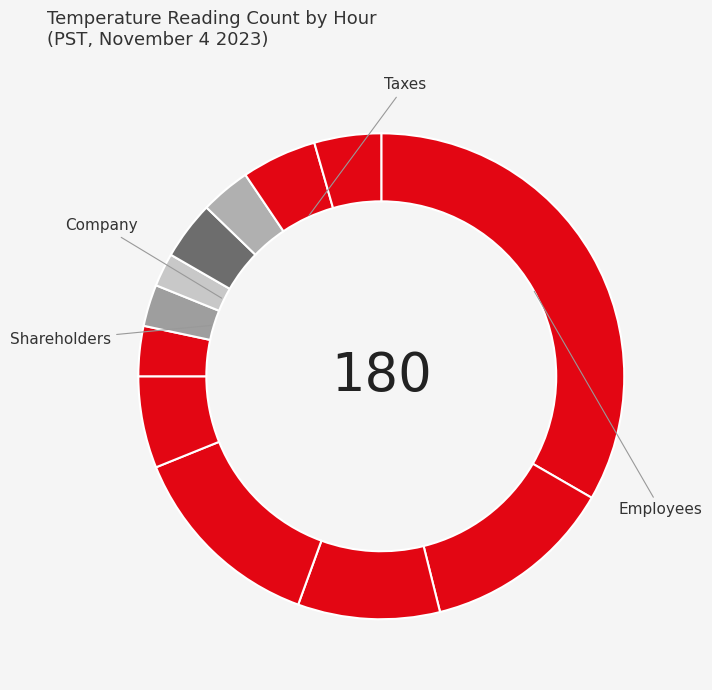

Rank the categories by value from highest to lowest.

0, 3, 1, 2, 4, 10, 11, 8, 5, 9, 6, 7